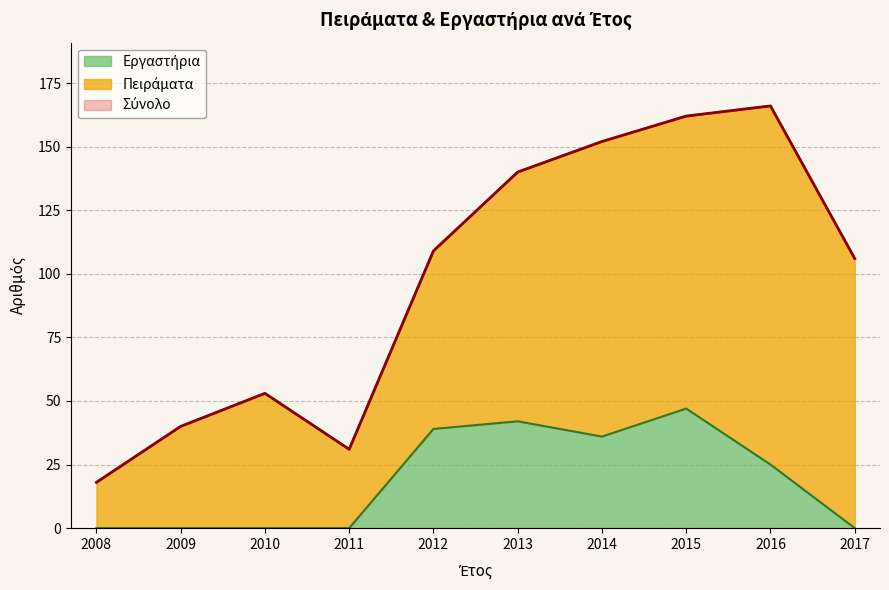

What is the total value across all series at 2015?

162